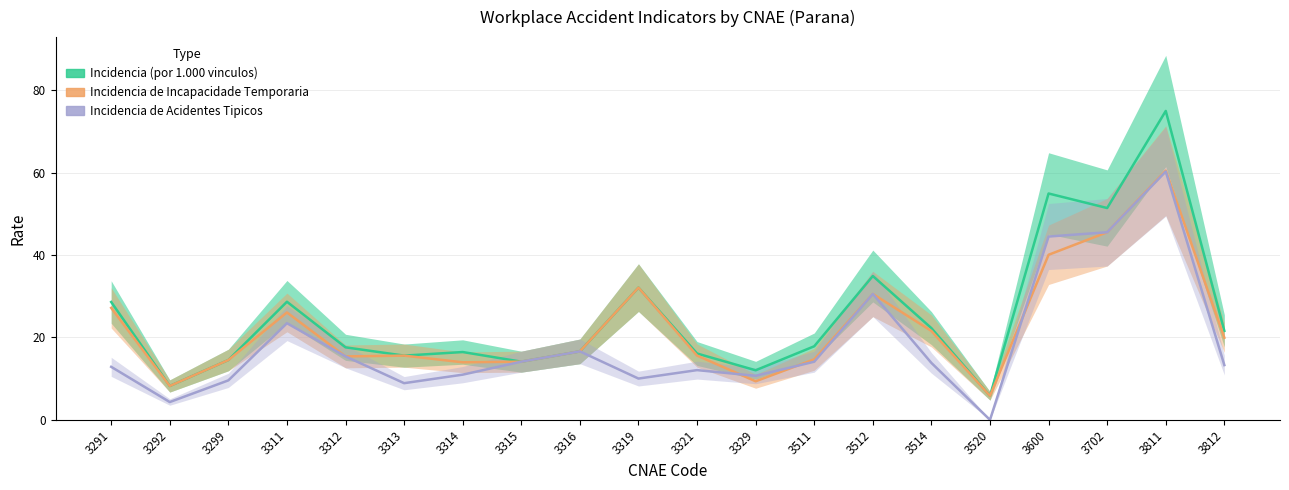

How many times do Incidencia de Acidentes Tipicos and Incidencia de Incapacidade Temporaria cross each other?

3